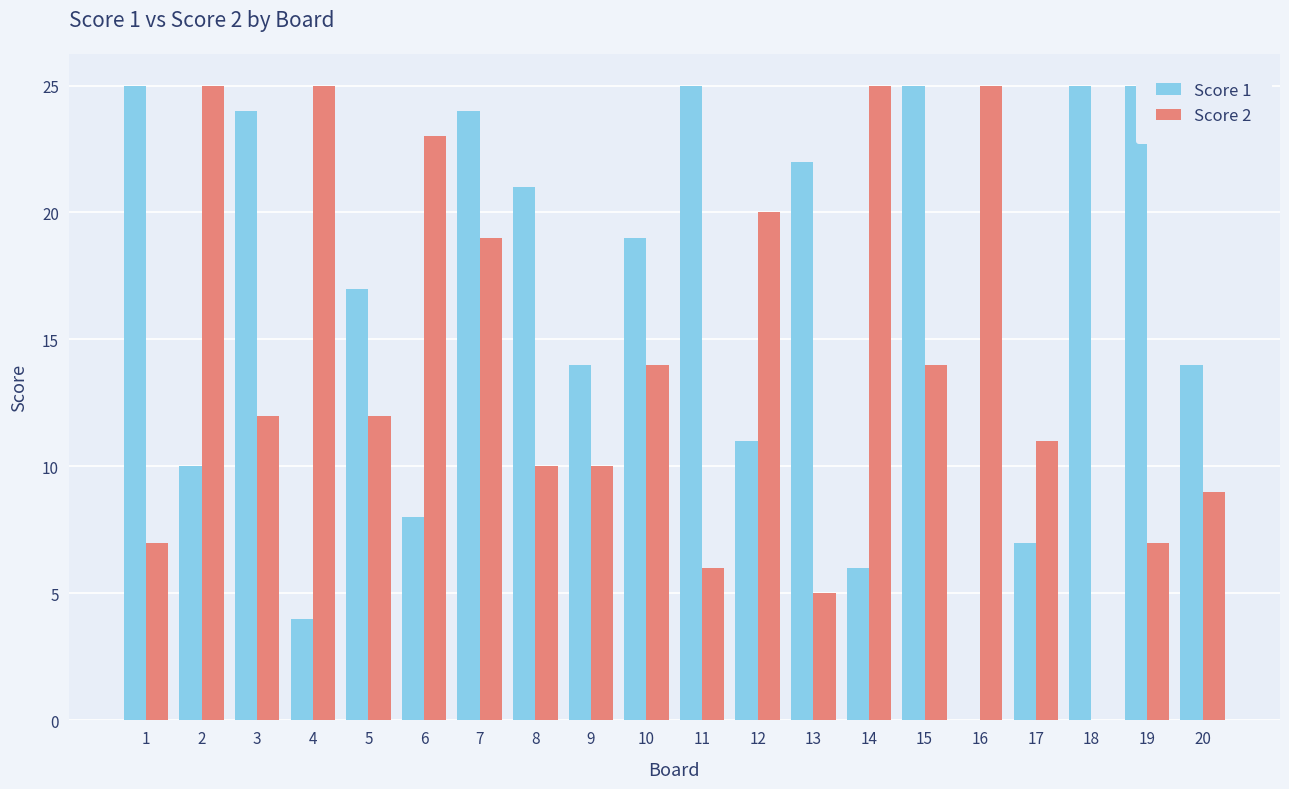

How many bars are there in total?

40